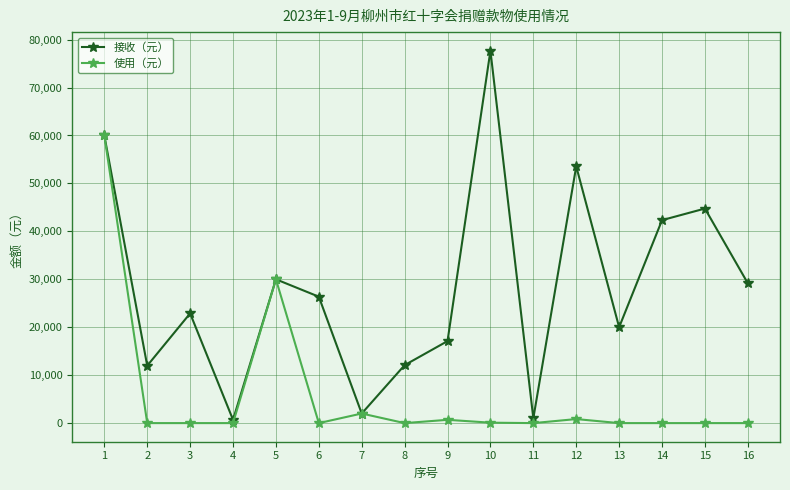

True or false: 使用（元） has more than 0 points higher than both neighbors.

True